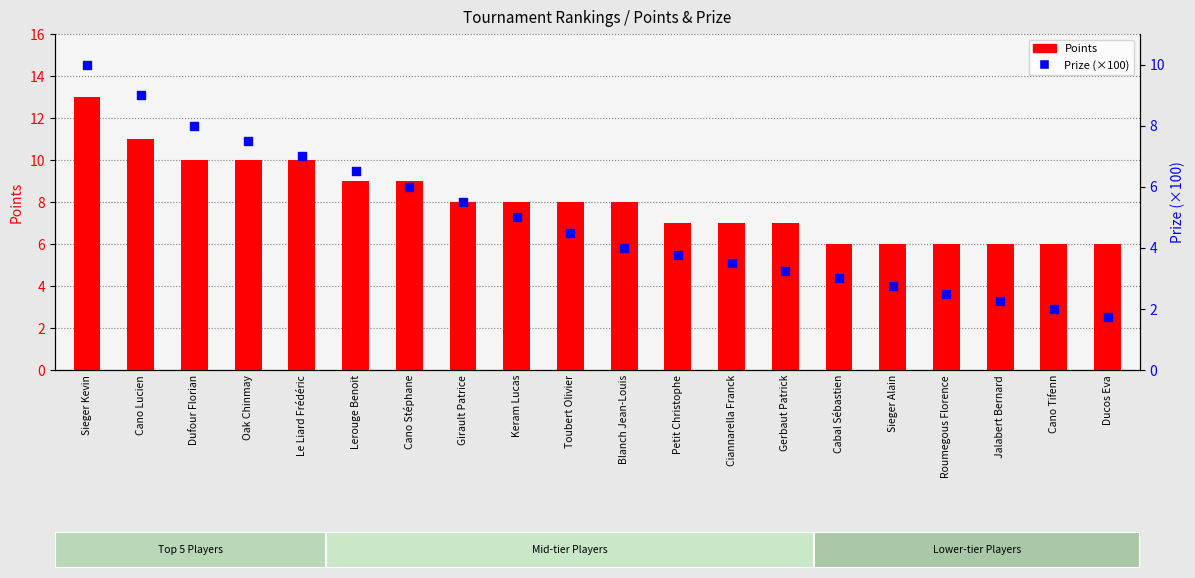

At which category is the sum across all series the highest?

Sieger Kevin